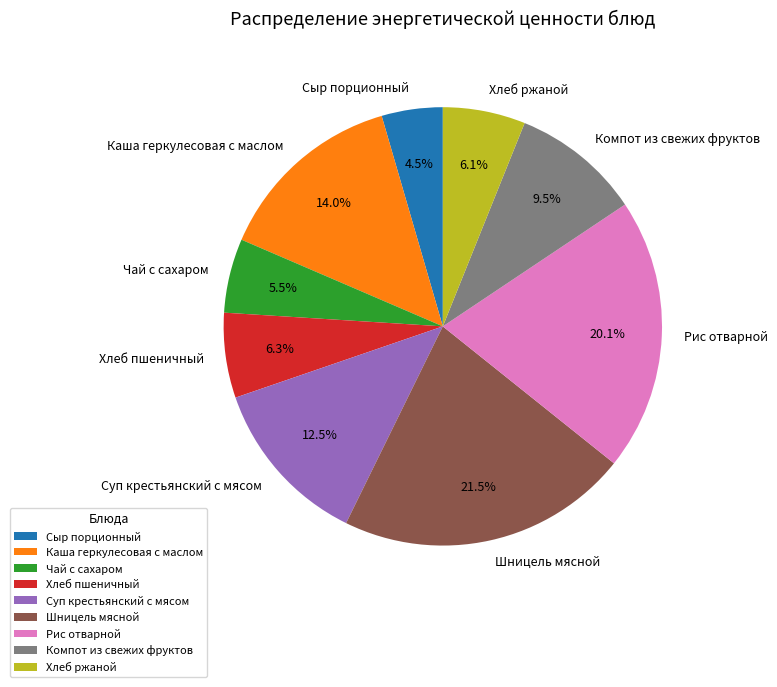

What is the ratio of the value at Шницель мясной to the value at Хлеб пшеничный?

3.4